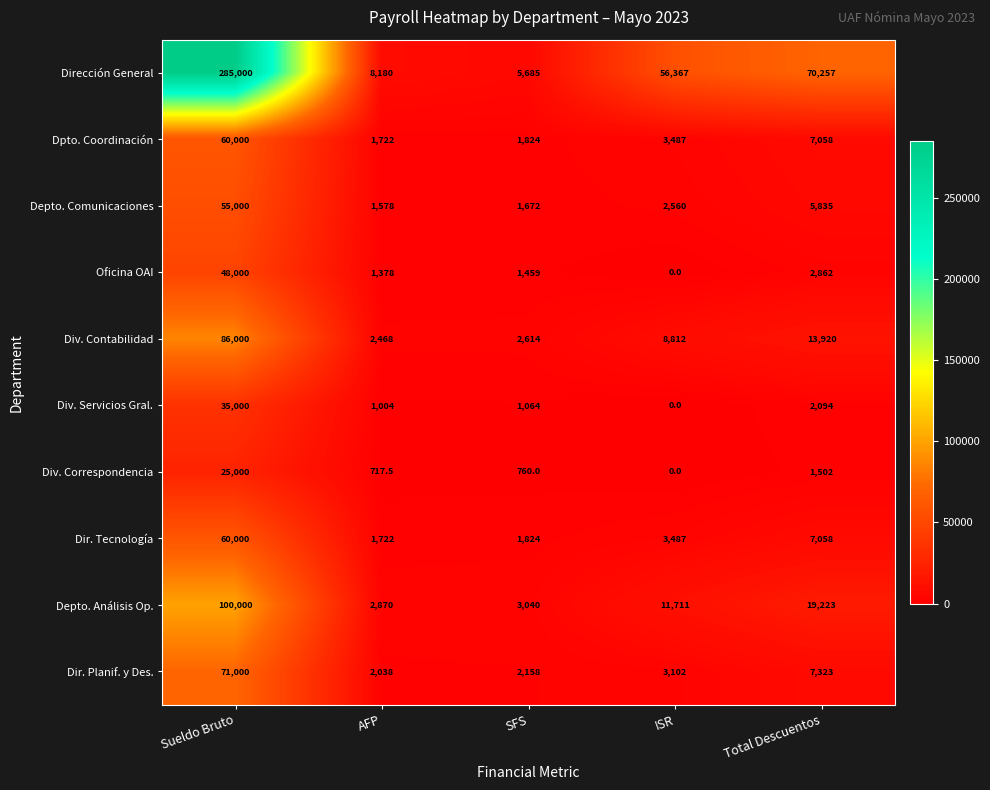

Which series has the largest total across all categories?

Dirección General